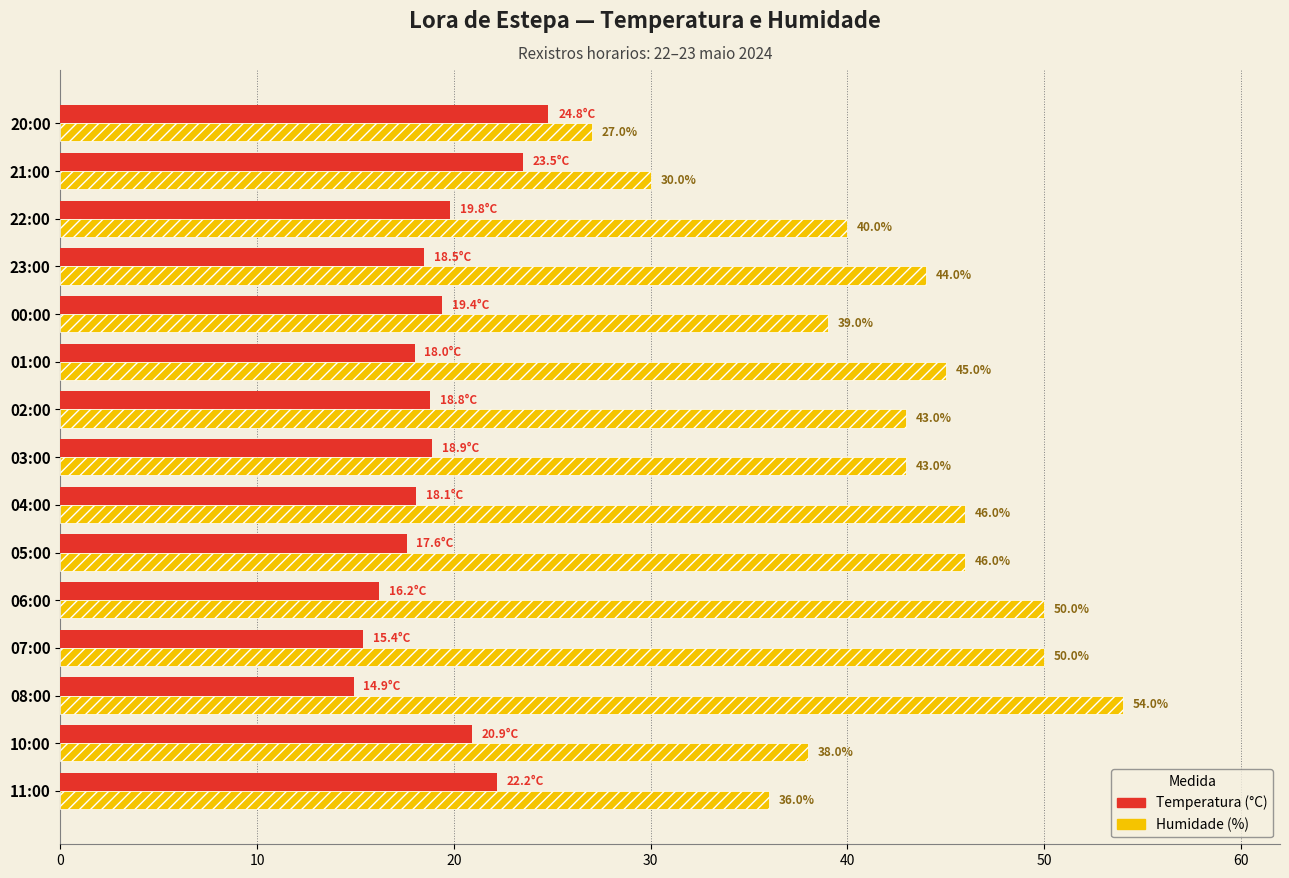

What is the difference between the second highest and second lowest values in the Temperatura (°C) series?

8.1